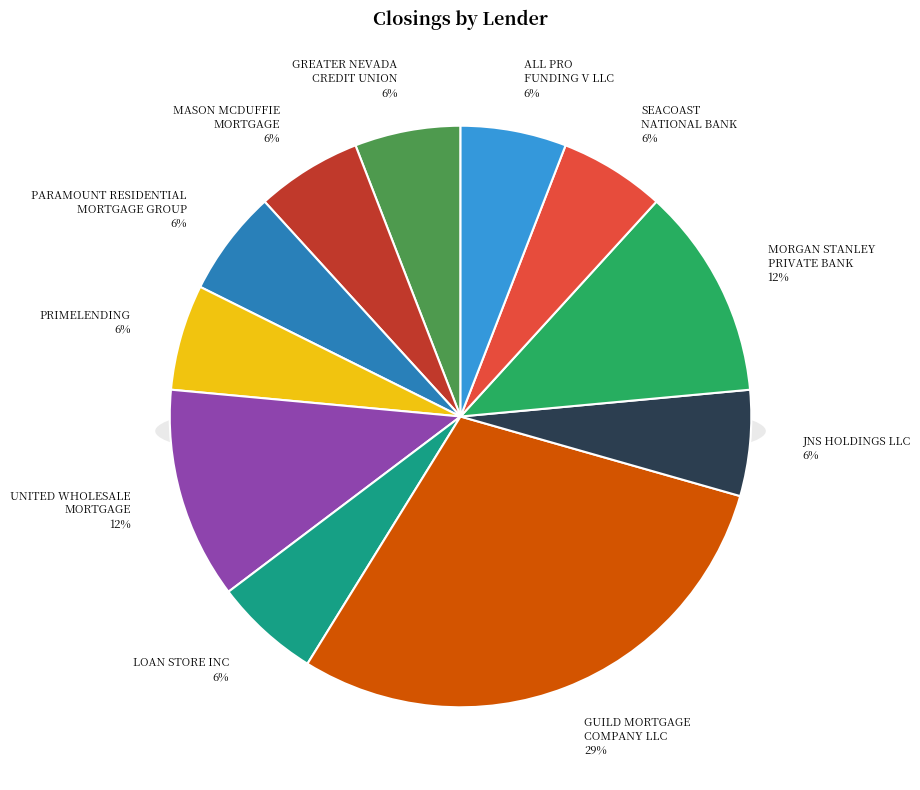

How many slices are in this pie chart?

11